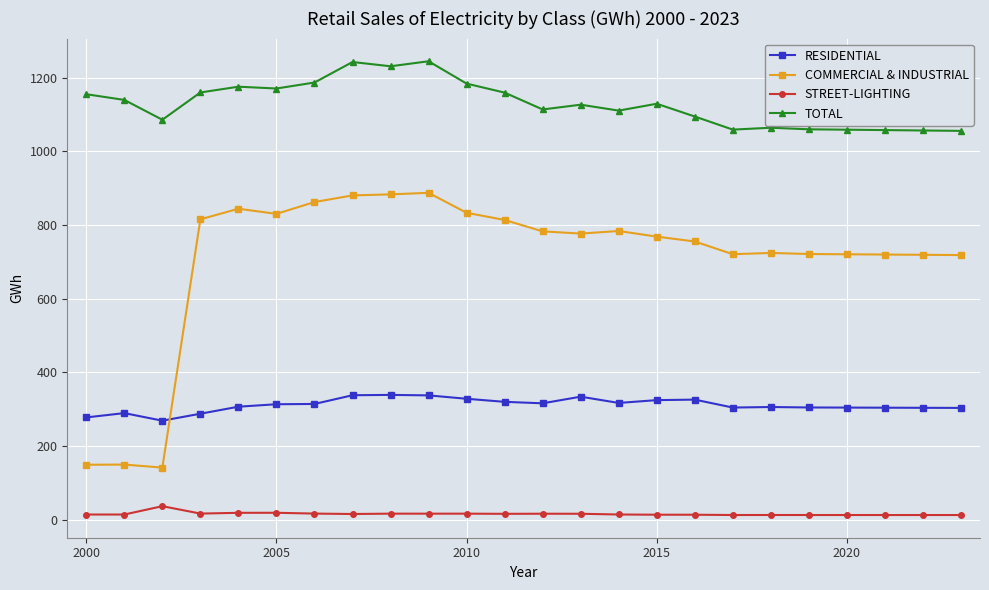

What is the value of the RESIDENTIAL point at the 11th from the left?

328.3